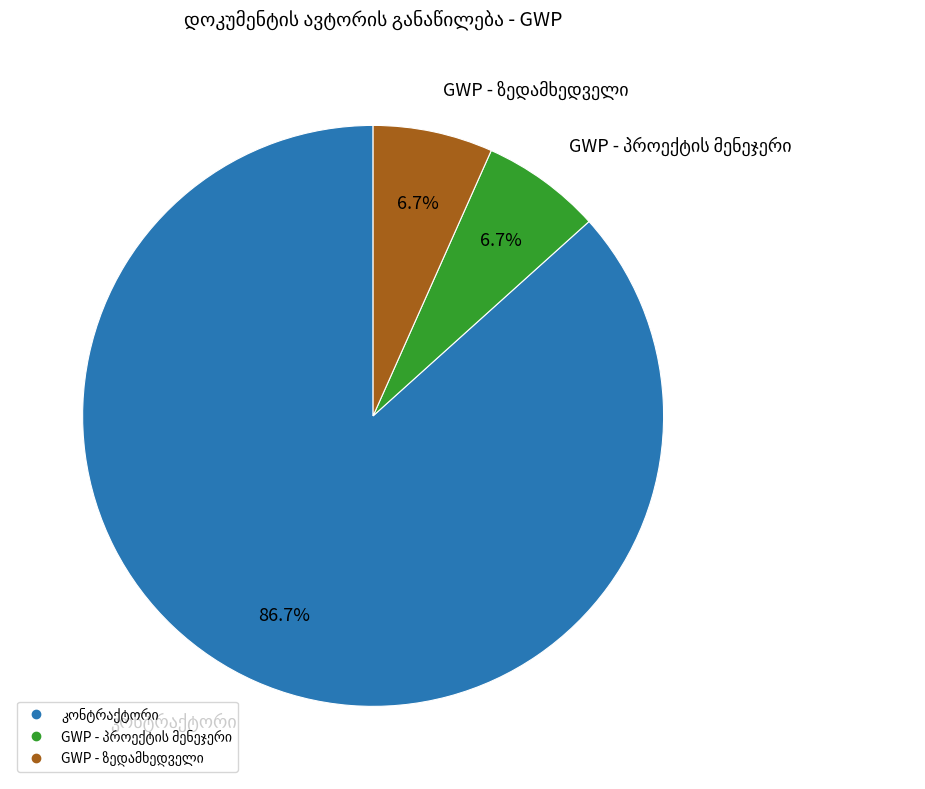

Does any single category account for the majority?

Yes